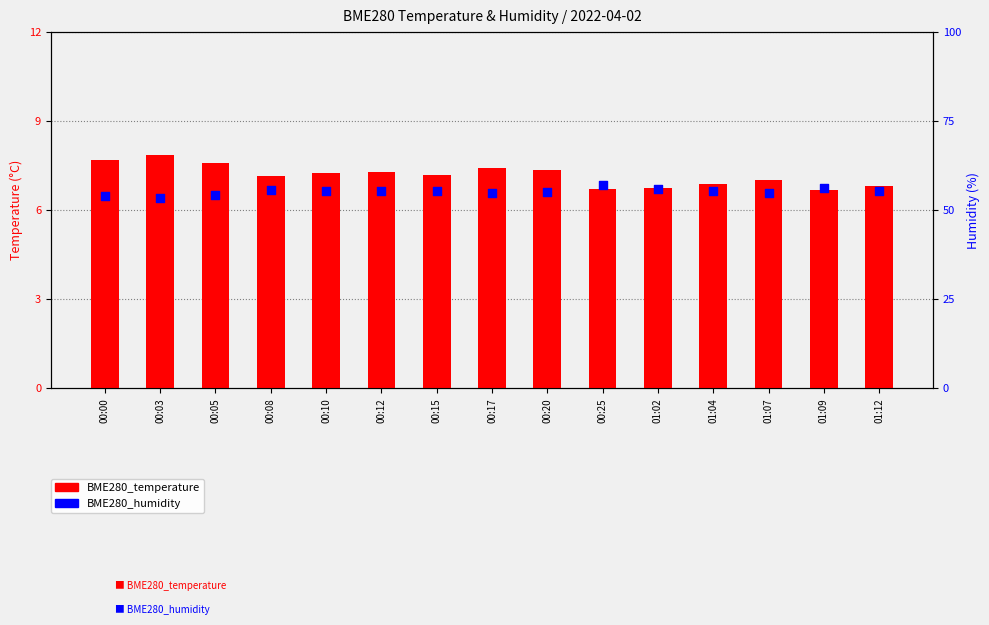

Which series has the largest Y range (max minus min)?

BME280_humidity